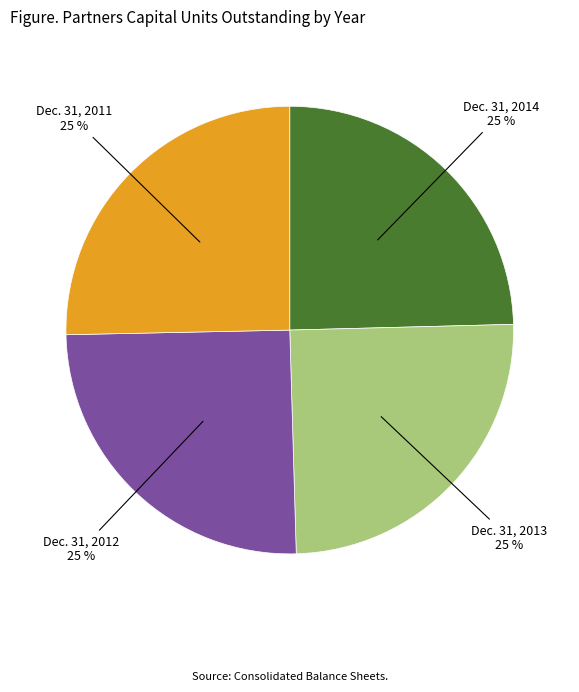

To the nearest percent, what percentage of the pie is Dec. 31, 2013?

25%